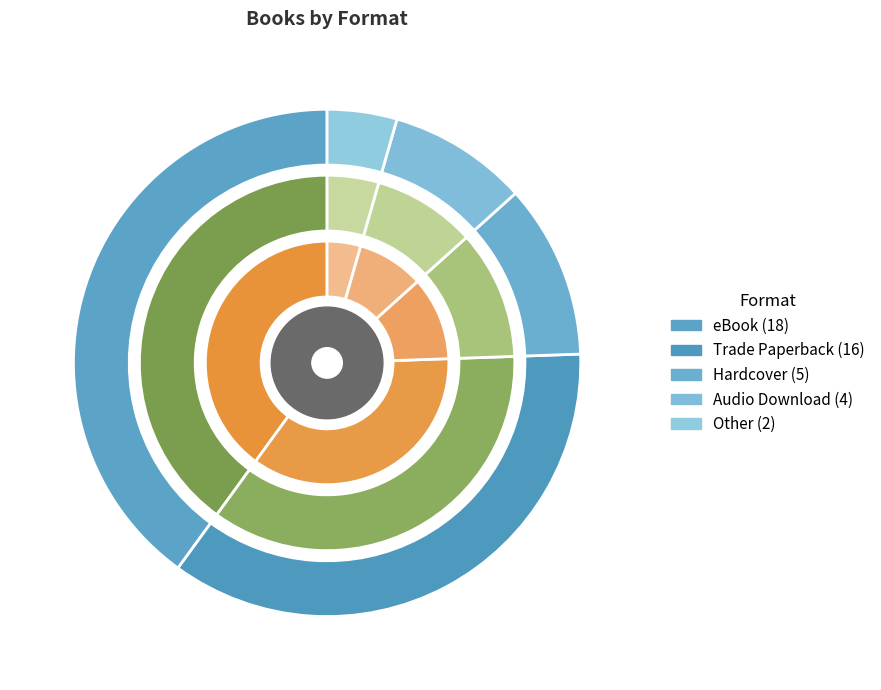

Do eBook and Trade Paperback together represent more than half of the pie?

Yes